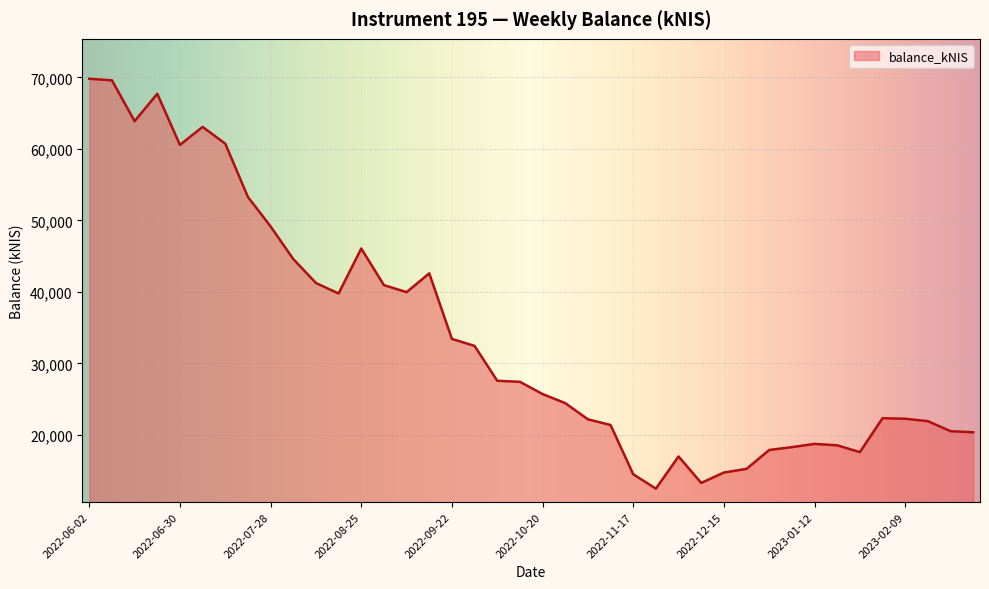

What is the greatest value displayed?

69815.9